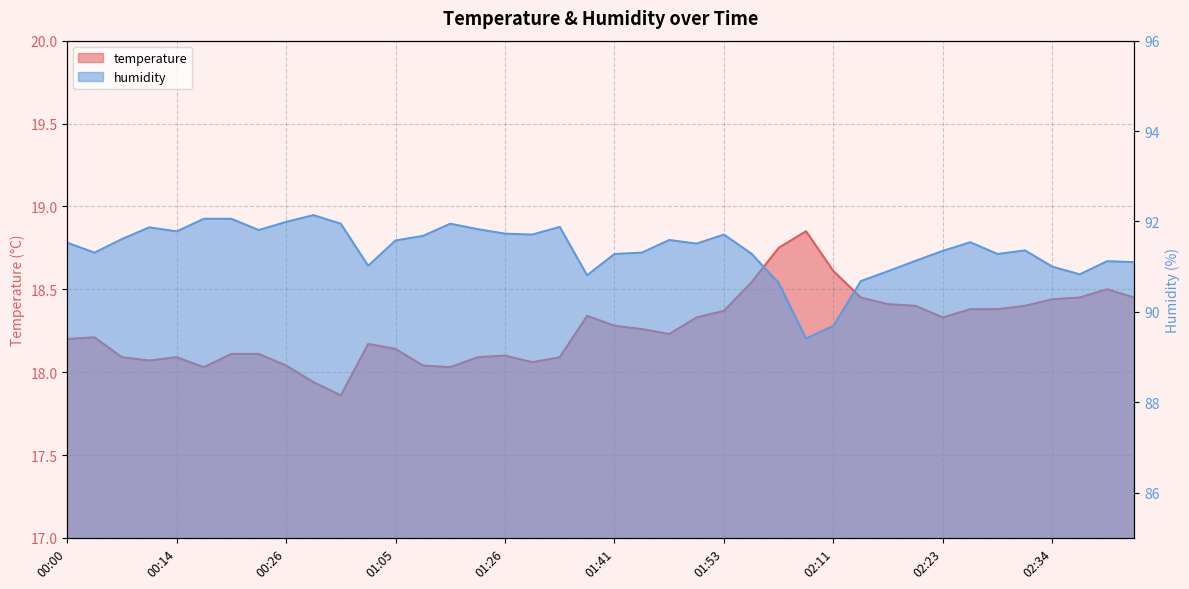

Reading left to right, transcribe all the data shown in this chart.

temperature: 00:00=18.2	00:03=18.2	00:09=18.1	00:11=18.1	00:14=18.1	00:18=18.0	00:21=18.1	00:23=18.1	00:26=18.0	00:32=17.9	00:38=17.9	00:56=18.2	01:05=18.1	01:11=18.0	01:17=18.0	01:20=18.1	01:26=18.1	01:29=18.1	01:32=18.1	01:38=18.3	01:41=18.3	01:44=18.3	01:47=18.2	01:50=18.3	01:53=18.4	01:56=18.5	02:02=18.8	02:08=18.9	02:11=18.6	02:14=18.4	02:17=18.4	02:20=18.4	02:23=18.3	02:25=18.4	02:28=18.4	02:31=18.4	02:34=18.4	02:37=18.4	02:39=18.5	02:42=18.4
humidity: 00:00=91.5	00:03=91.3	00:09=91.6	00:11=91.9	00:14=91.8	00:18=92.1	00:21=92.1	00:23=91.8	00:26=92.0	00:32=92.1	00:38=92.0	00:56=91.0	01:05=91.6	01:11=91.7	01:17=92.0	01:20=91.8	01:26=91.7	01:29=91.7	01:32=91.9	01:38=90.8	01:41=91.3	01:44=91.3	01:47=91.6	01:50=91.5	01:53=91.7	01:56=91.3	02:02=90.6	02:08=89.4	02:11=89.7	02:14=90.7	02:17=90.9	02:20=91.1	02:23=91.3	02:25=91.5	02:28=91.3	02:31=91.4	02:34=91.0	02:37=90.8	02:39=91.1	02:42=91.1